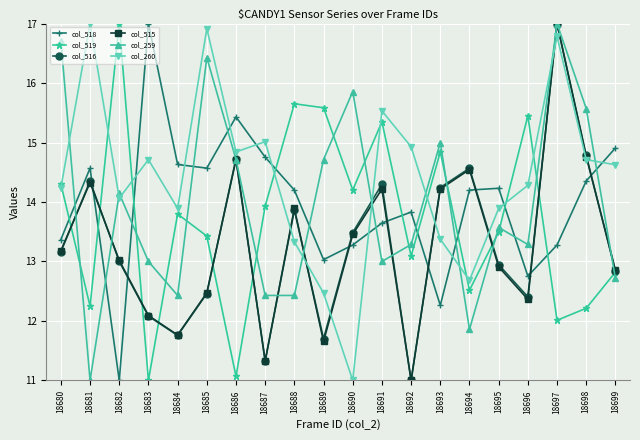

What is the value of the col_519 point at the 7th from the left?

11.1